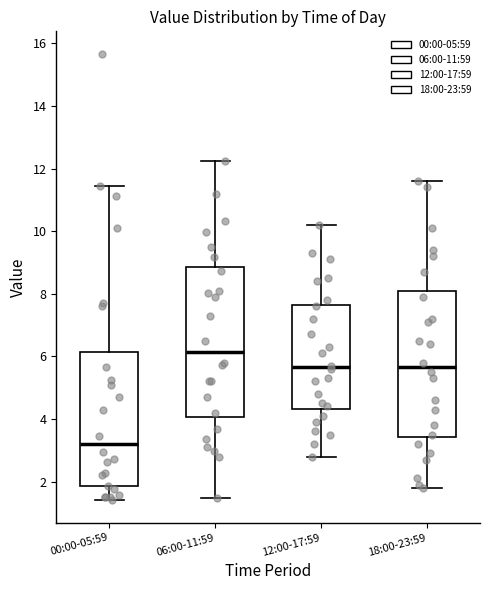

Reading left to right, read every box against the y-axis: the position of its median line, the range the box covers, and the ends of its whiskers. The values are not printed on the chart, so give them approximately, as read against the axis.

00:00-05:59: median 3.2, box 1.8 to 6.2, whiskers 1.4 to 11.4
06:00-11:59: median 6.2, box 4.0 to 8.8, whiskers 1.4 to 12.2
12:00-17:59: median 5.6, box 4.4 to 7.6, whiskers 2.8 to 10.2
18:00-23:59: median 5.6, box 3.4 to 8.2, whiskers 1.8 to 11.6